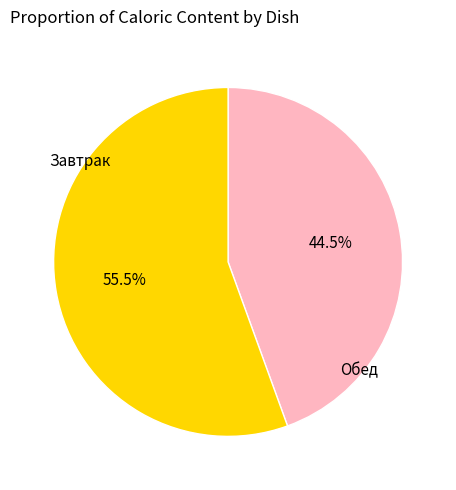

Does any single category account for the majority?

Yes